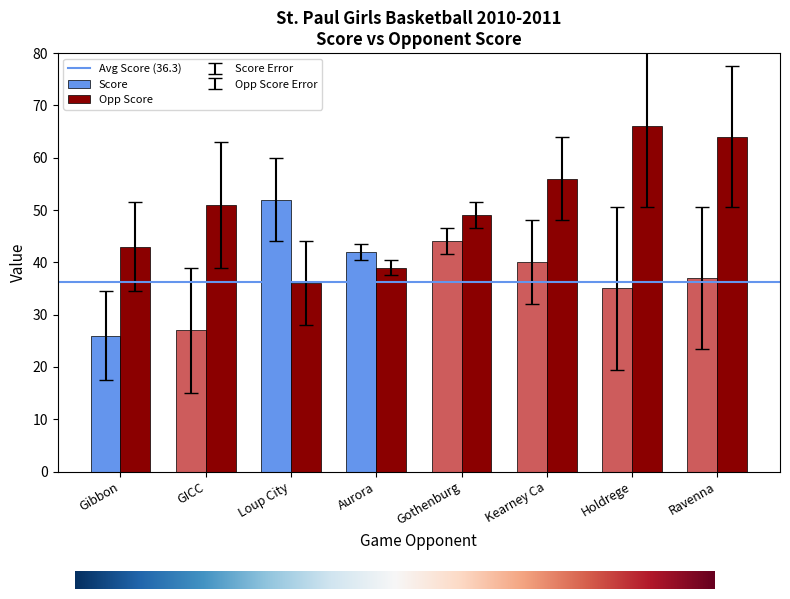

What is the minimum value for Score?

26